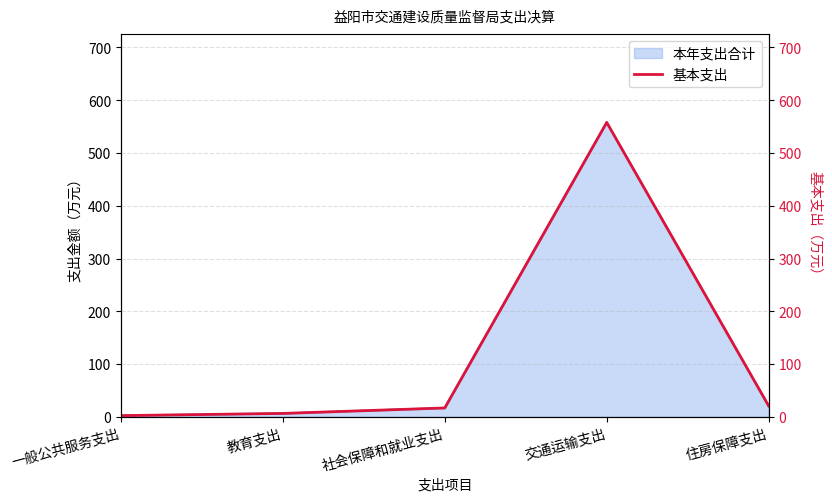

What is the sum of the values at 住房保障支出 and 社会保障和就业支出?

37.5